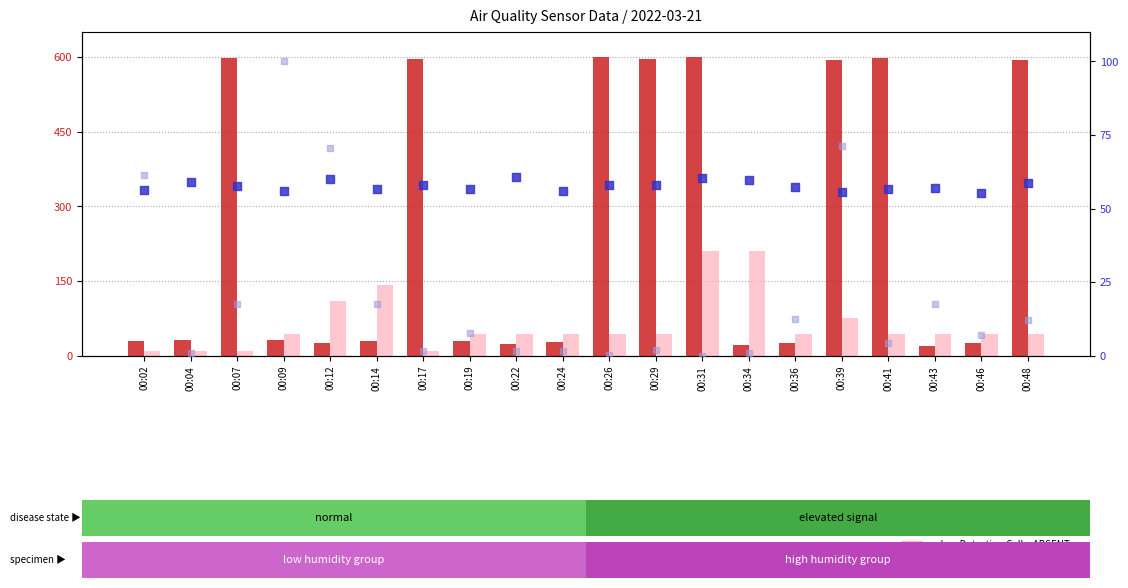

What are all the series names shown in the legend?

count, value, Detection Call = ABSENT, percentile rank within the sample, rank, Detection Call = ABSENT